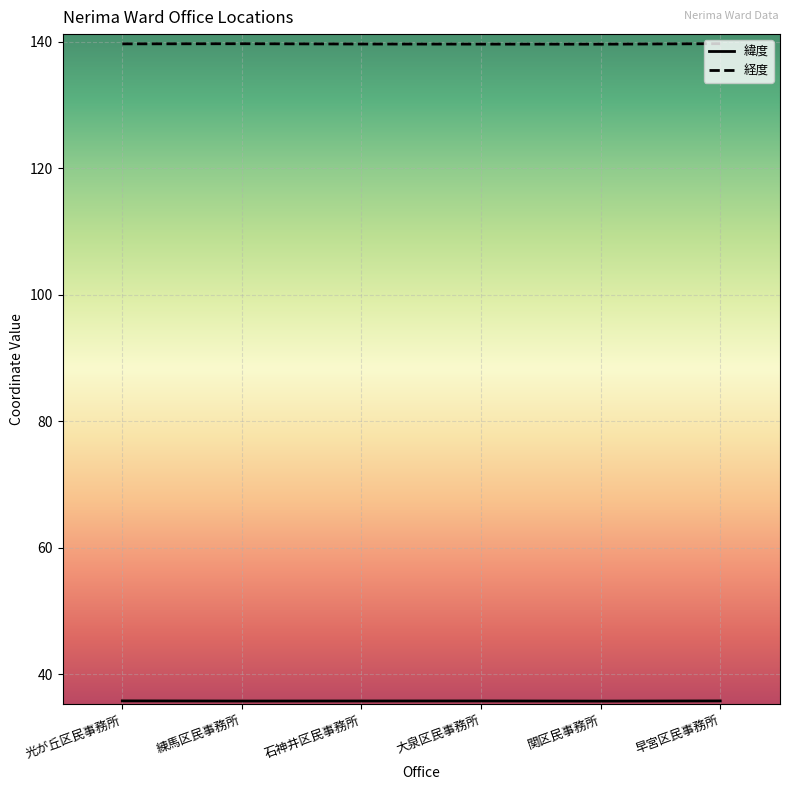

What is the maximum value shown in the chart?

139.7